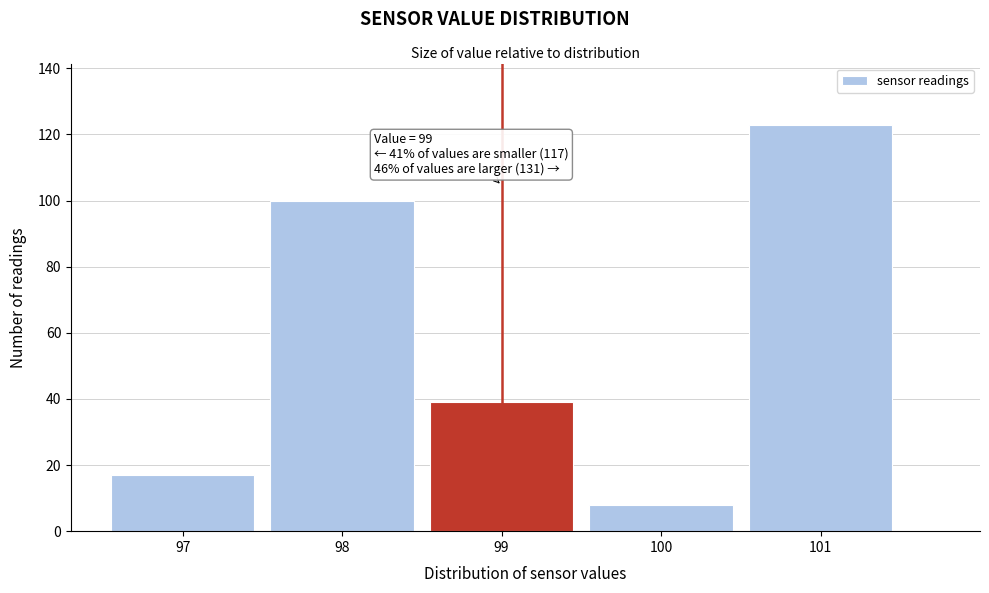

Which range on the x-axis has the tallest bar?

100.5 to 101.5